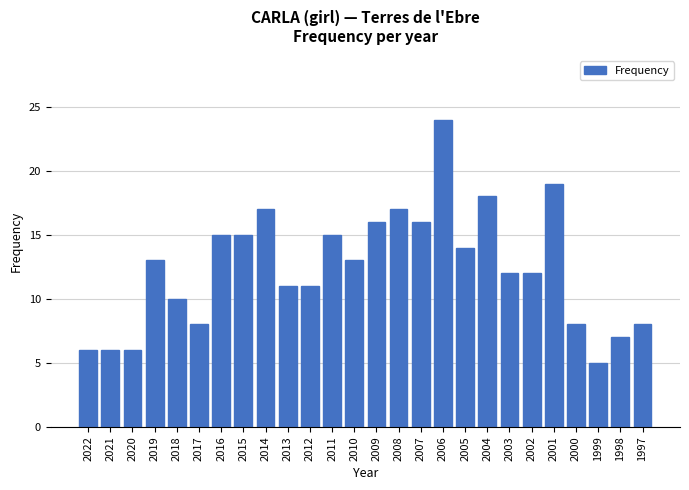

True or false: the data shows 13 at 2010.

True